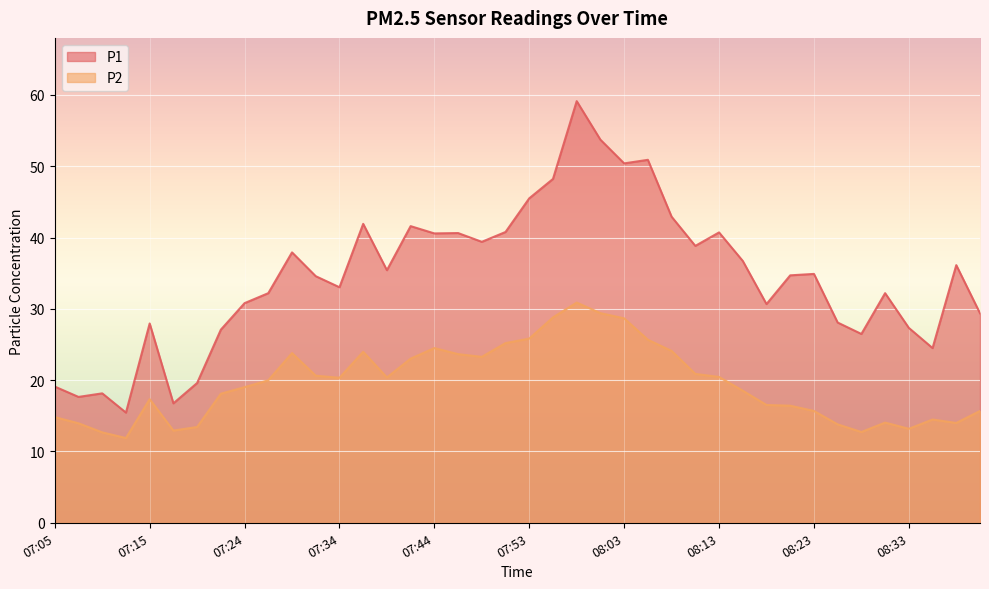

Count the number of data series in this chart.

2